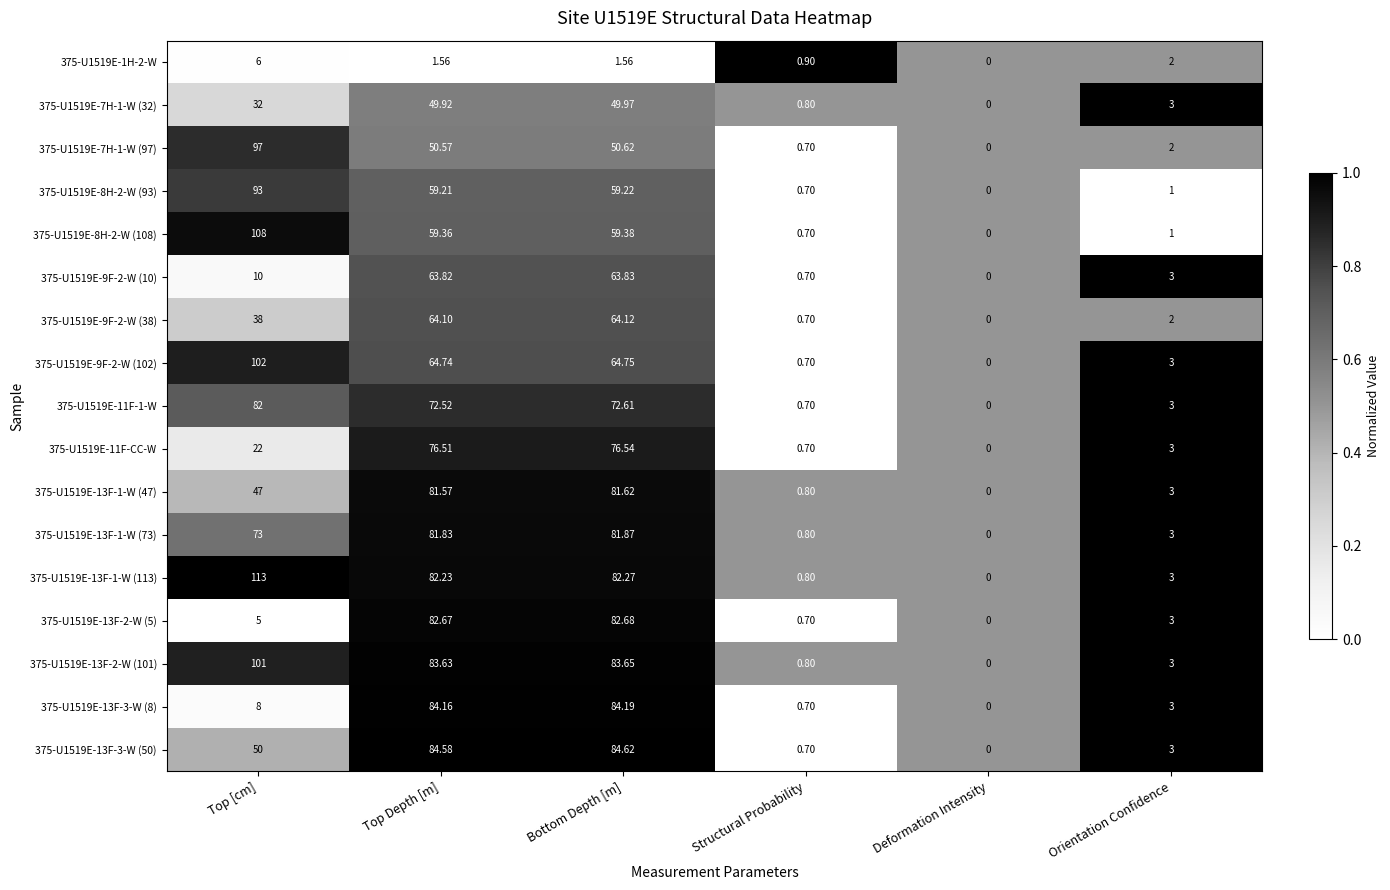

How many data points does each series have?

6